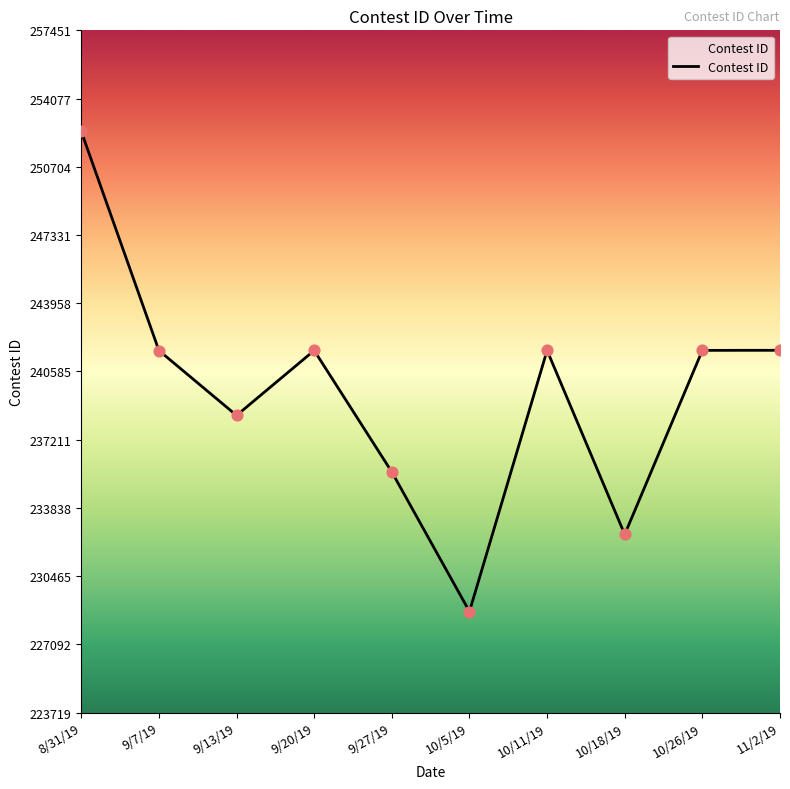

Between 10/18/19 and 10/11/19, which is larger?

10/11/19